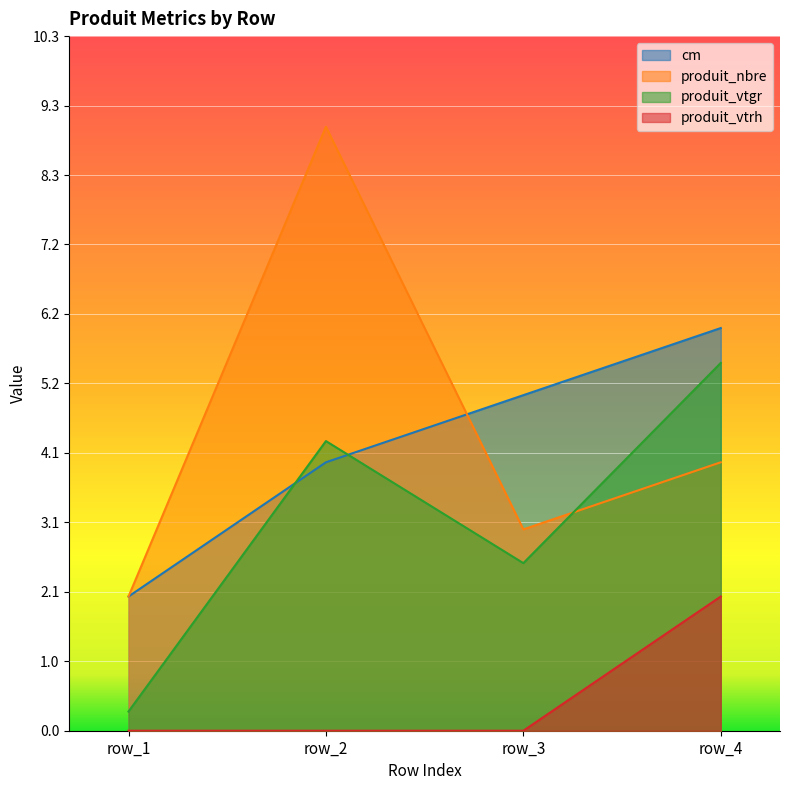

Reading left to right, transcribe all the data shown in this chart.

cm: 2.0	4.0	5.0	6.0
produit_nbre: 2.0	9.0	3.0	4.0
produit_vtgr: 0.3	4.3	2.5	5.5
produit_vtrh: 0.0	0.0	0.0	2.0